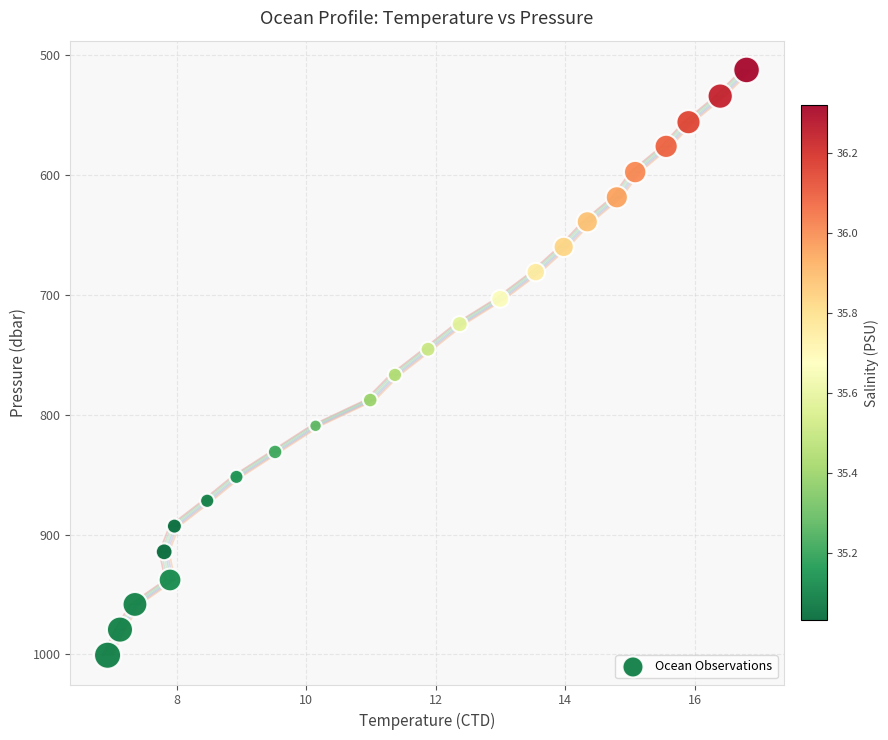

What is the range of X values (max minus min)?

9.9